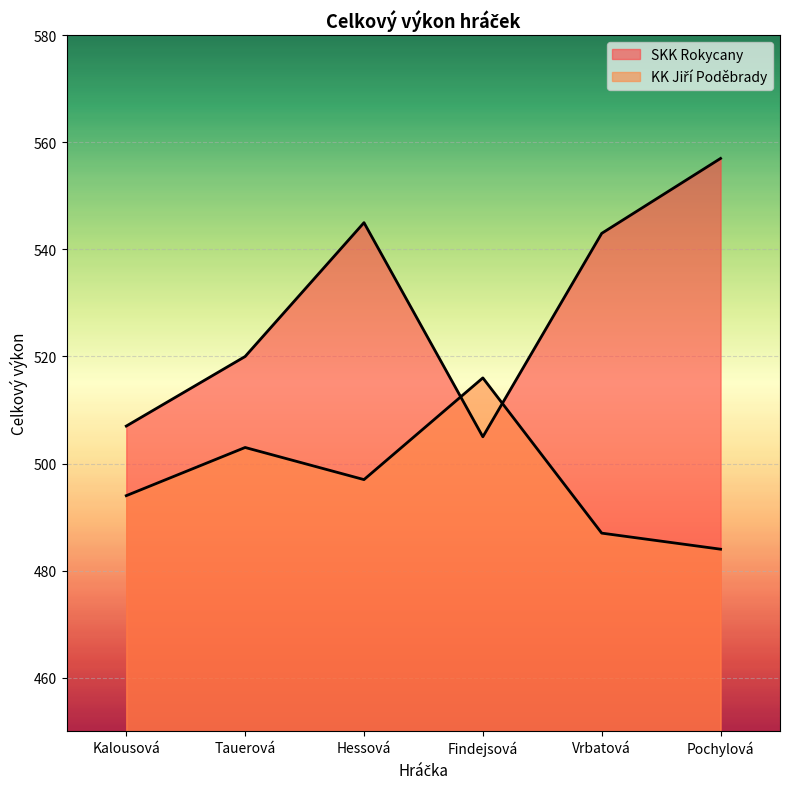

Between Hessová and Findejsová, which series saw the biggest shift?

SKK Rokycany